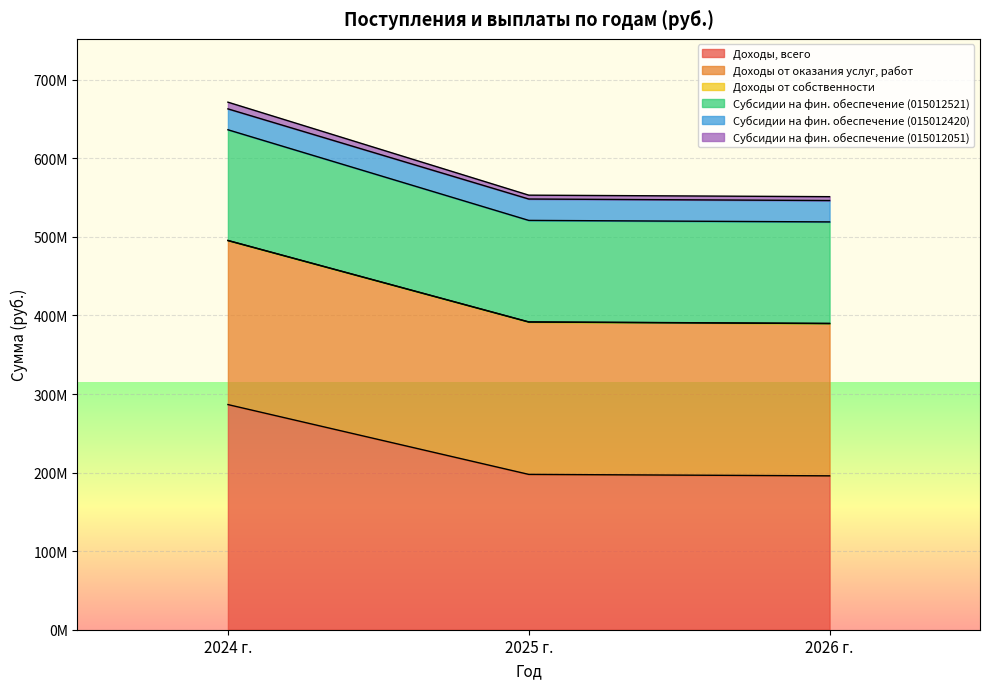

Between 2025 г. and 2024 г., which is larger?

2024 г.